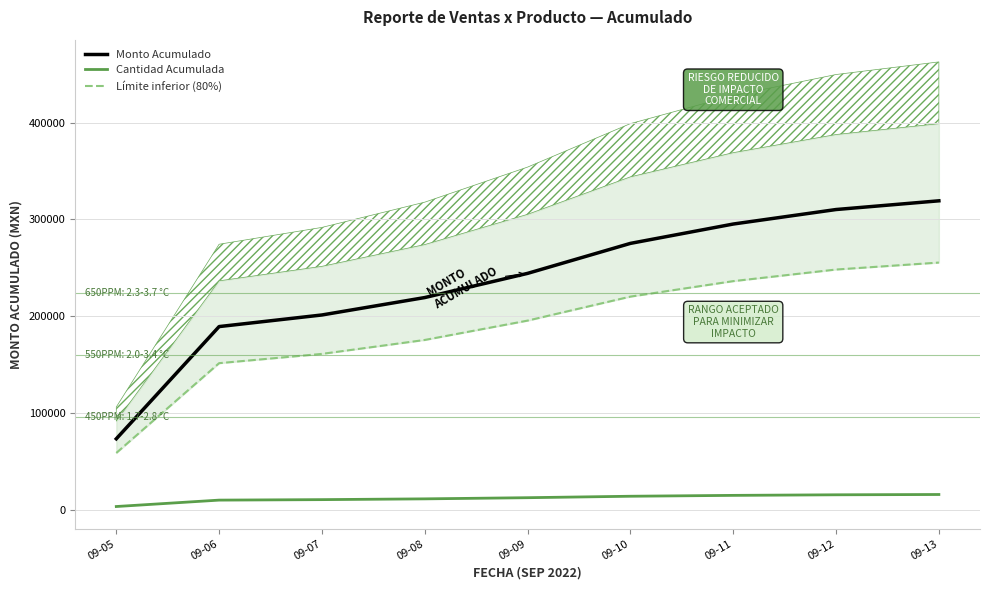

At which category is the sum across all series the highest?

09-13